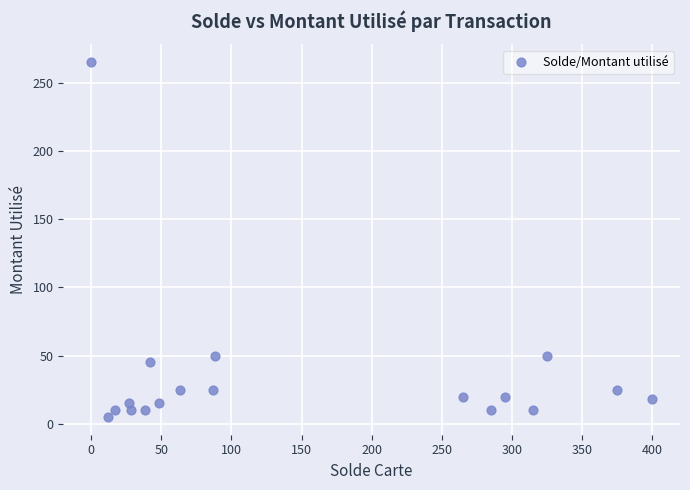

What is the range of Y values (max minus min)?

260.0